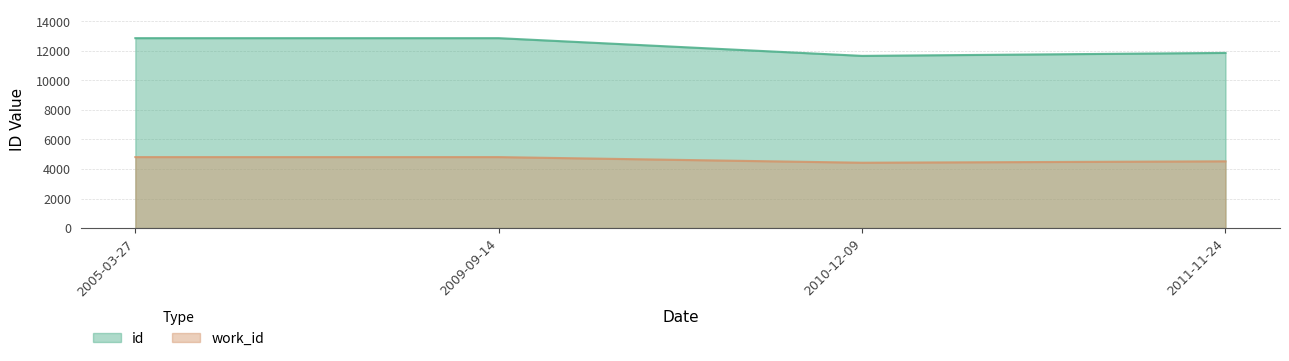

How many lines are shown in the chart?

2